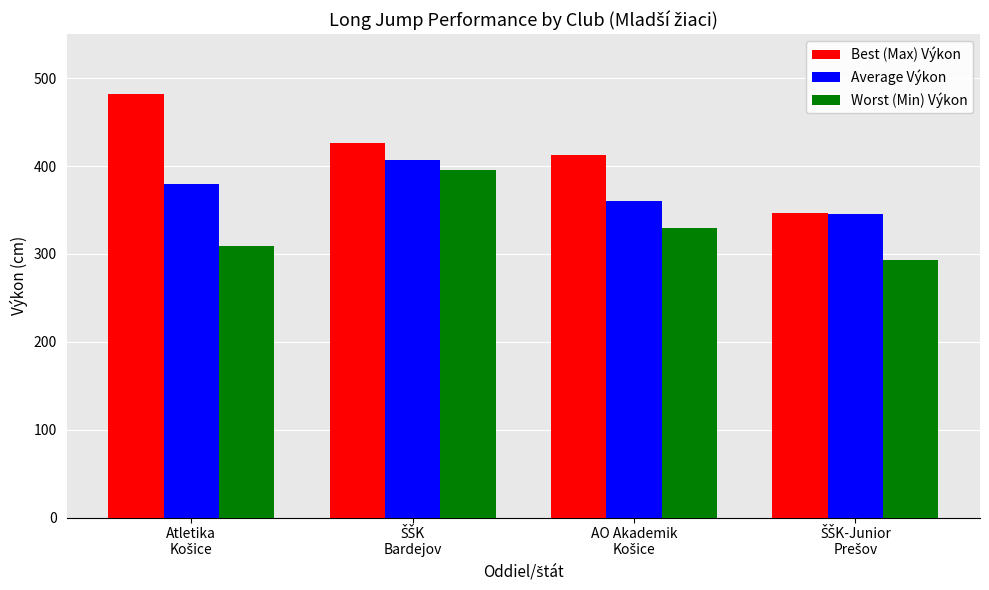

What is the minimum value shown in the chart?

293.0